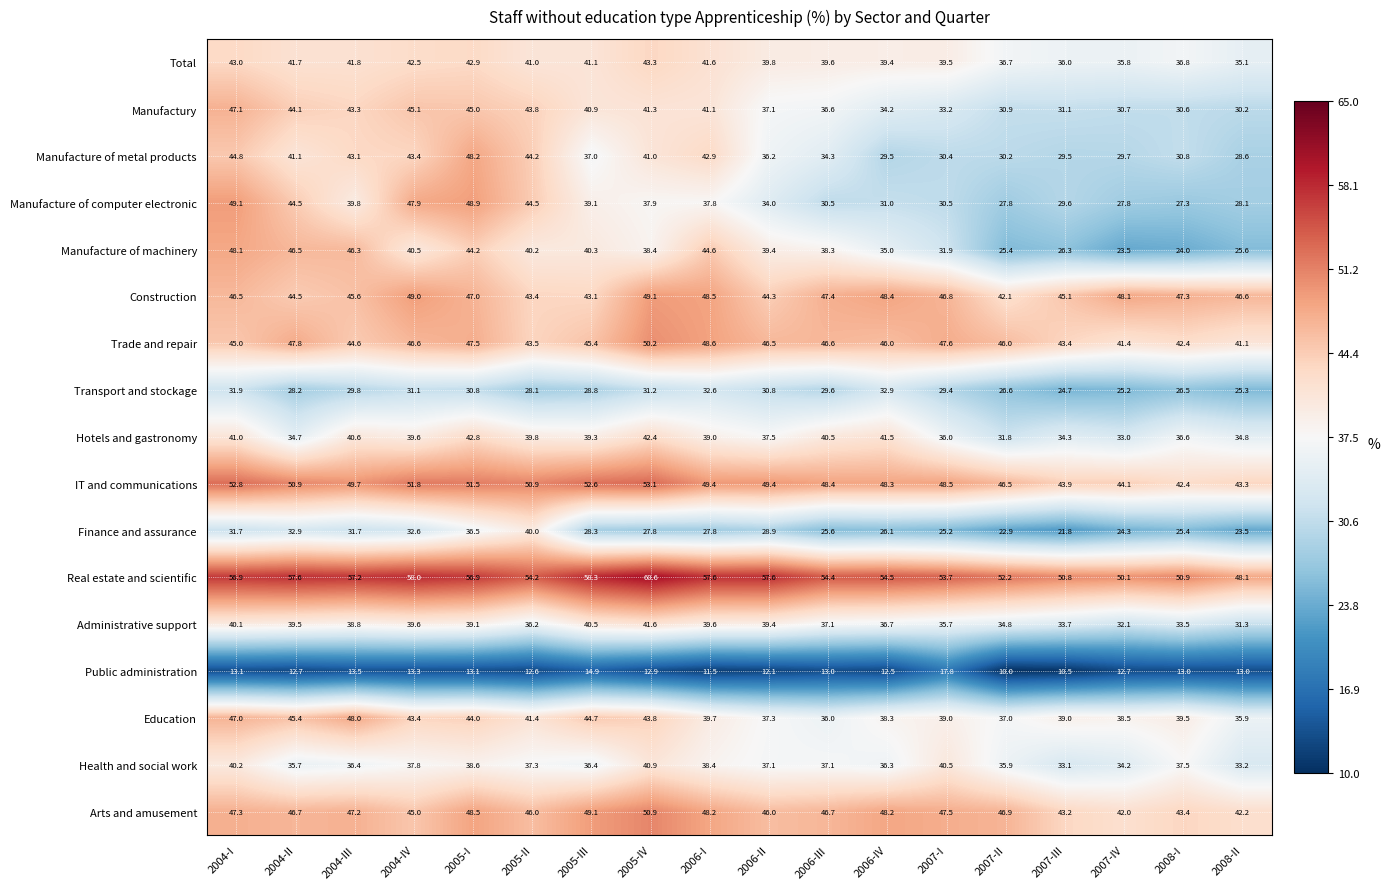

At which label does Hotels and gastronomy first exceed 39?

2004-I